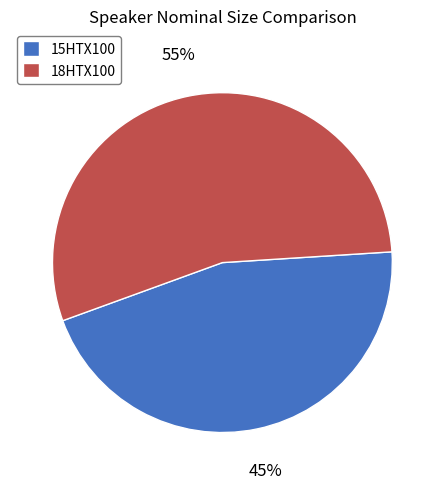

How many slices are in this pie chart?

2